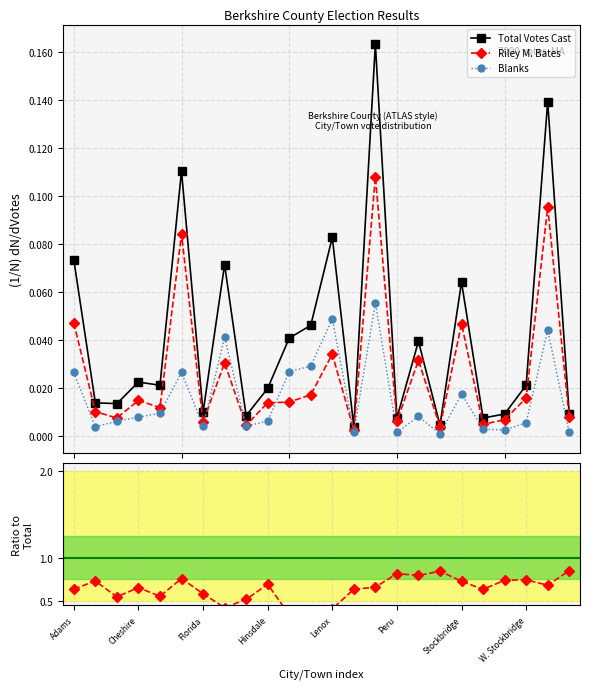

Is the value of Total Votes Cast at Hinsdale greater than the value of Blanks at W. Stockbridge?

Yes